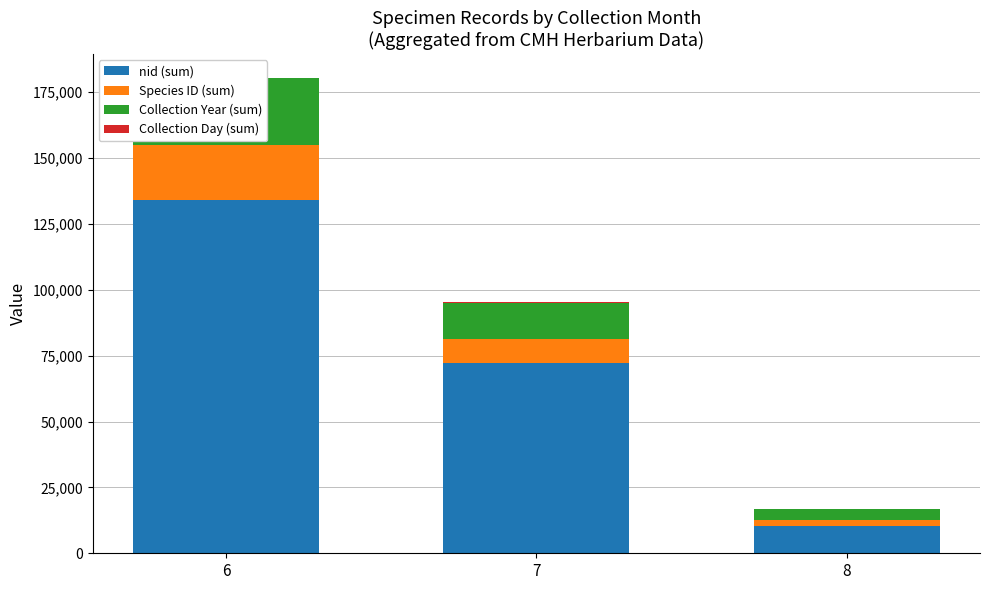

Is the value of Collection Day (sum) at 8 greater than the value of Species ID (sum) at 8?

No